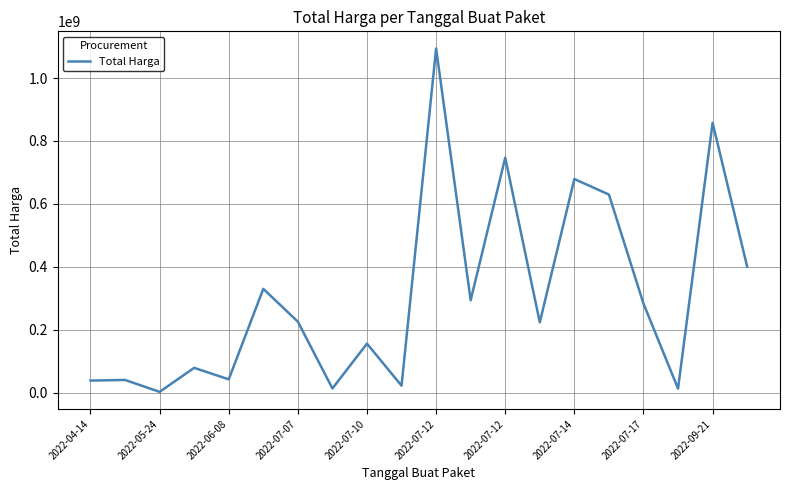

What is the difference between the maximum and minimum values?

1091167000